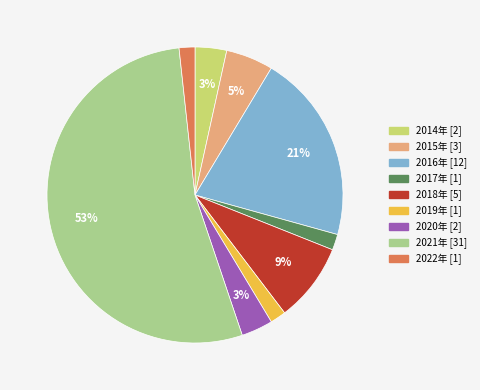

To the nearest percent, what is the average slice percentage?

11%